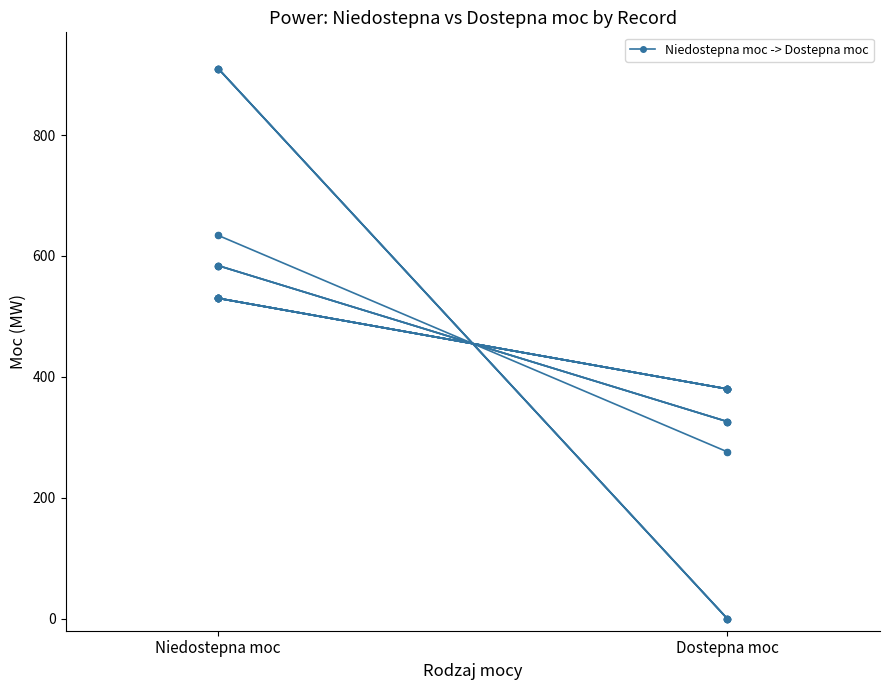

What is the change in value from Niedostepna moc to Dostepna moc?

-910